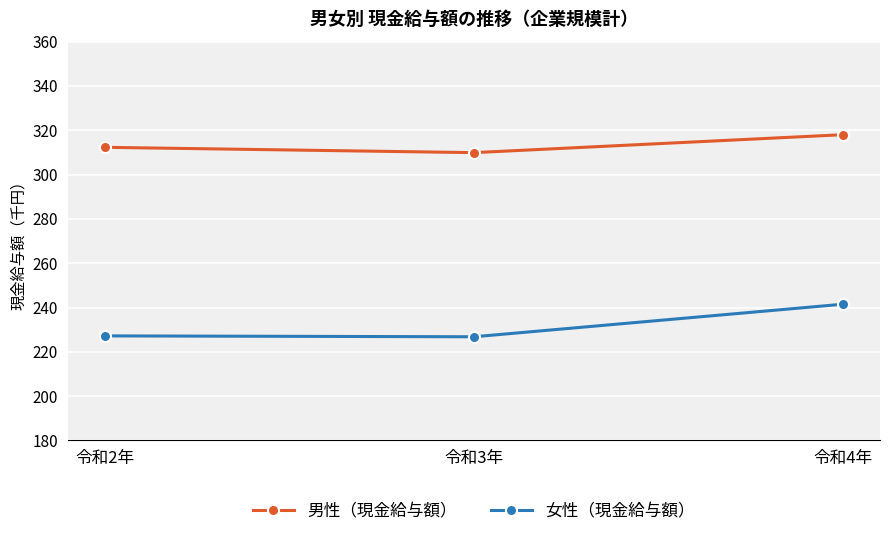

What is the label of the 2nd point from the right?

令和3年